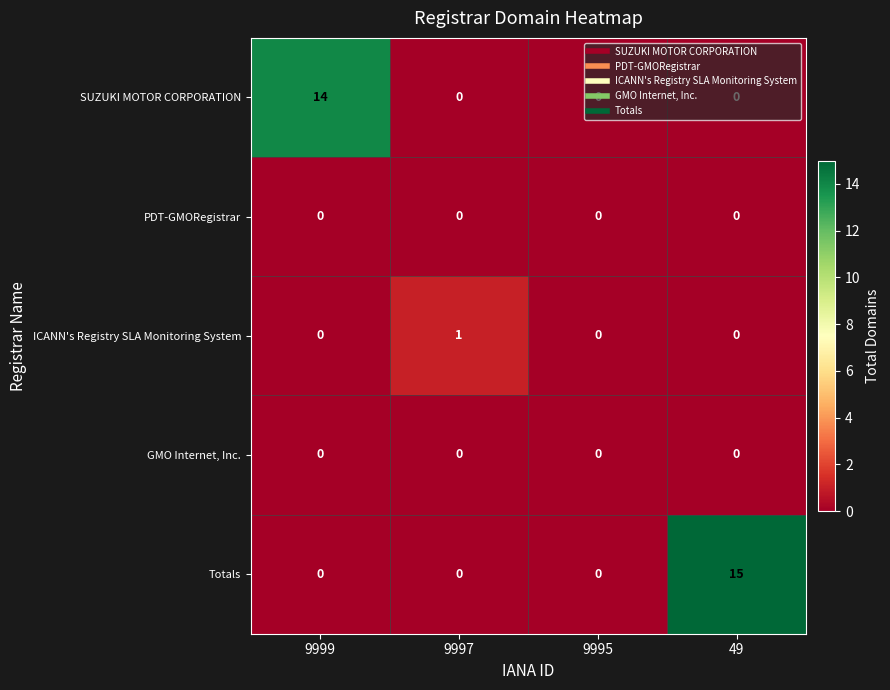

What is the total value across all series at 49?

15